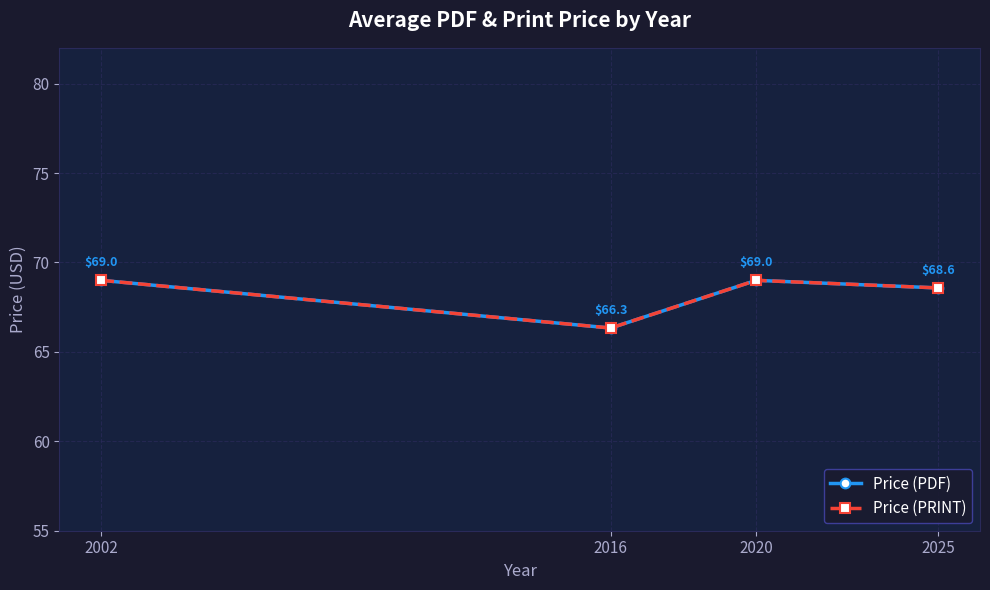

True or false: Price (PDF) and Price (PRINT) intersect in this chart.

False